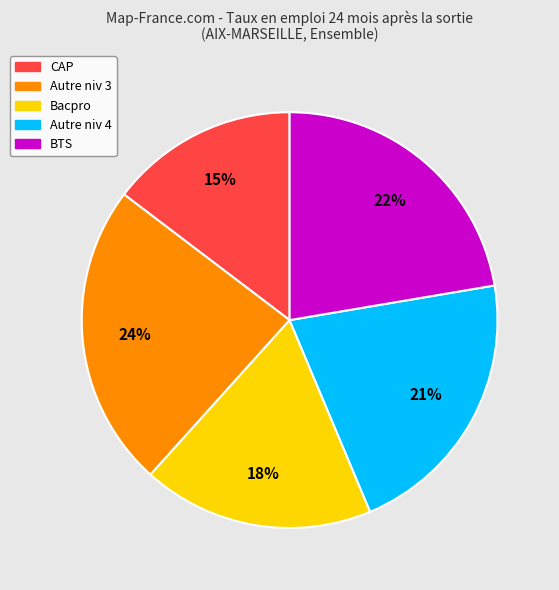

Rank the categories by value from lowest to highest.

CAP, Bacpro, Autre niv 4, BTS, Autre niv 3